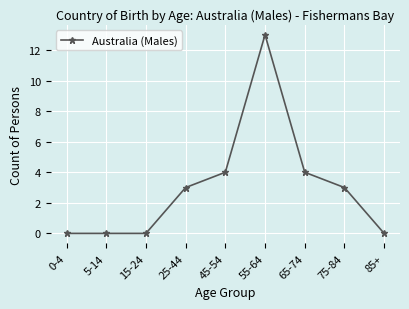

What is the difference between the maximum and minimum values?

13